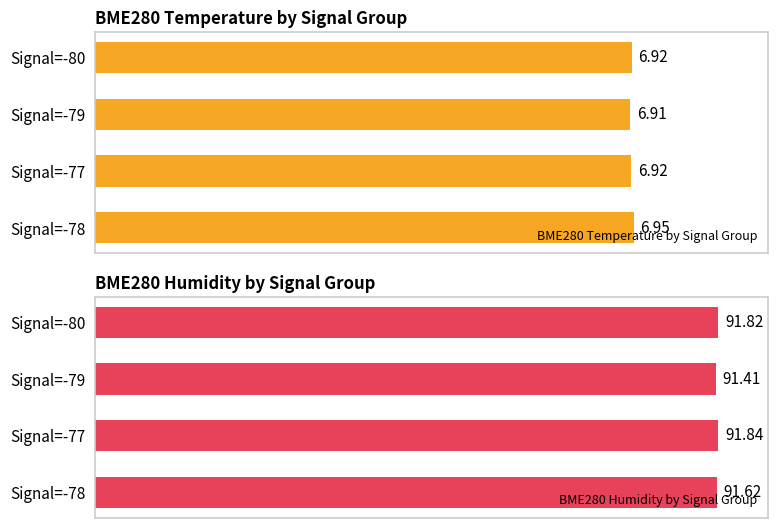

Count the BME280 Humidity by Signal Group values in the range 91 to 92.

4